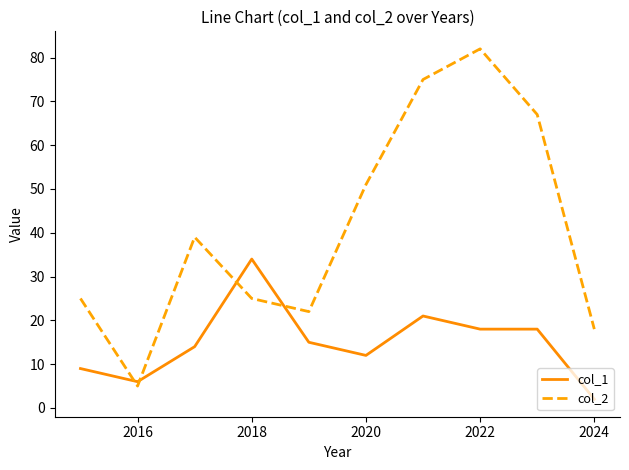

List the series in order of their peak value, lowest first.

col_1, col_2